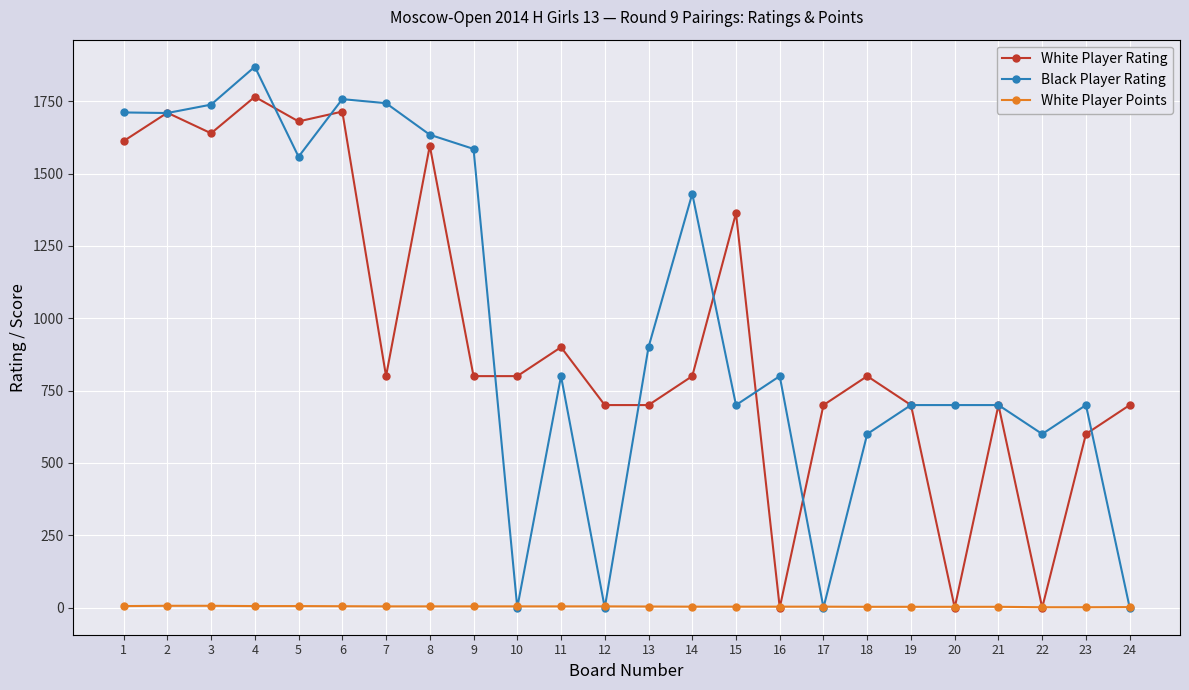

Which series changed the most between 2 and 15?

Black Player Rating